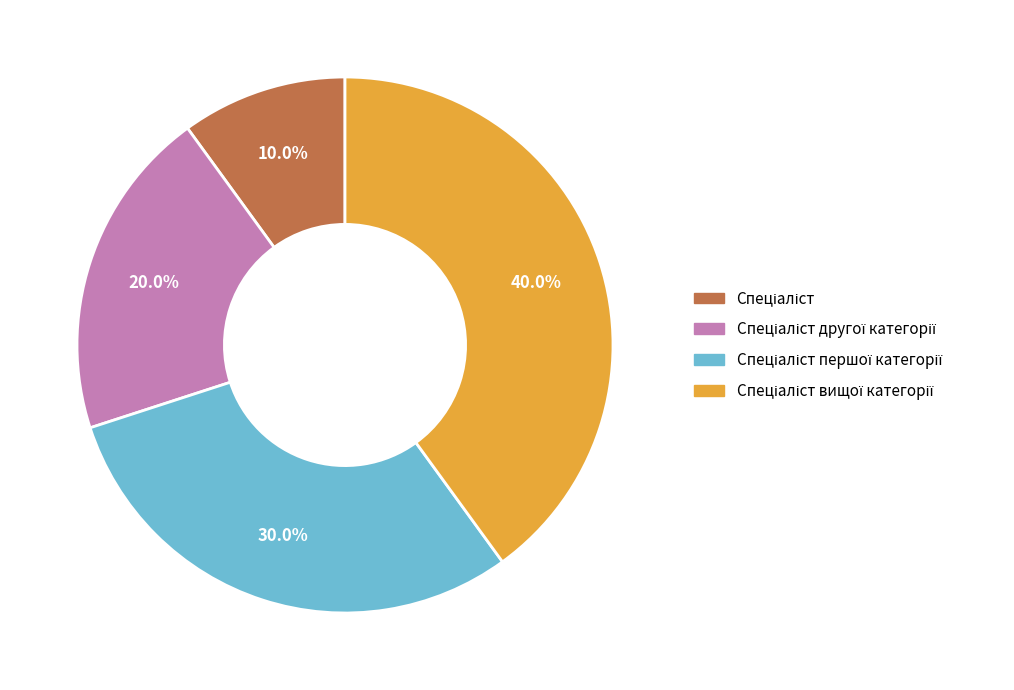

Does any single category account for the majority?

No